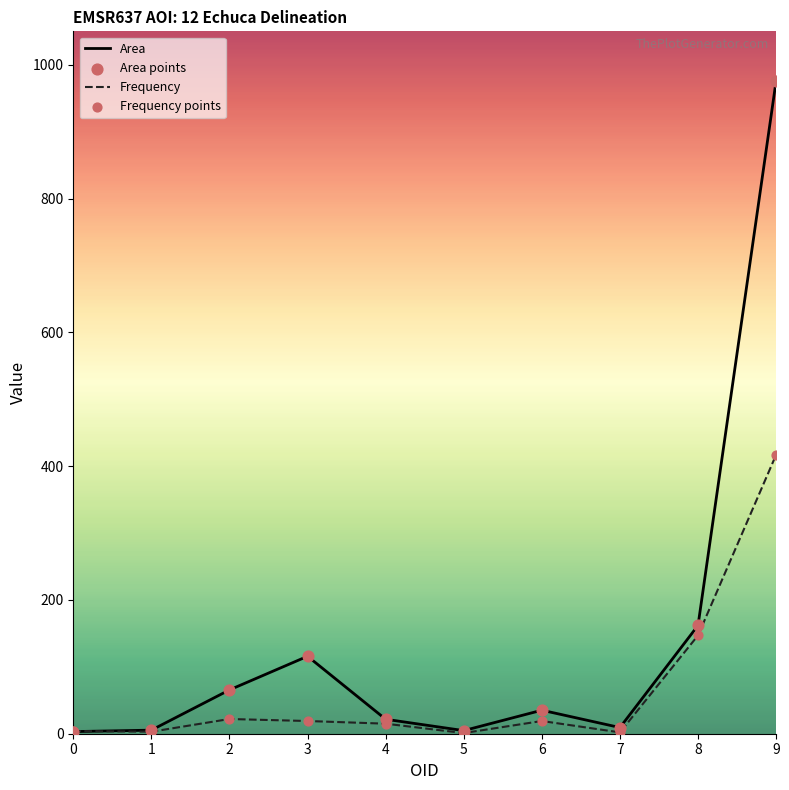

What is the maximum value shown in the chart?

976.1